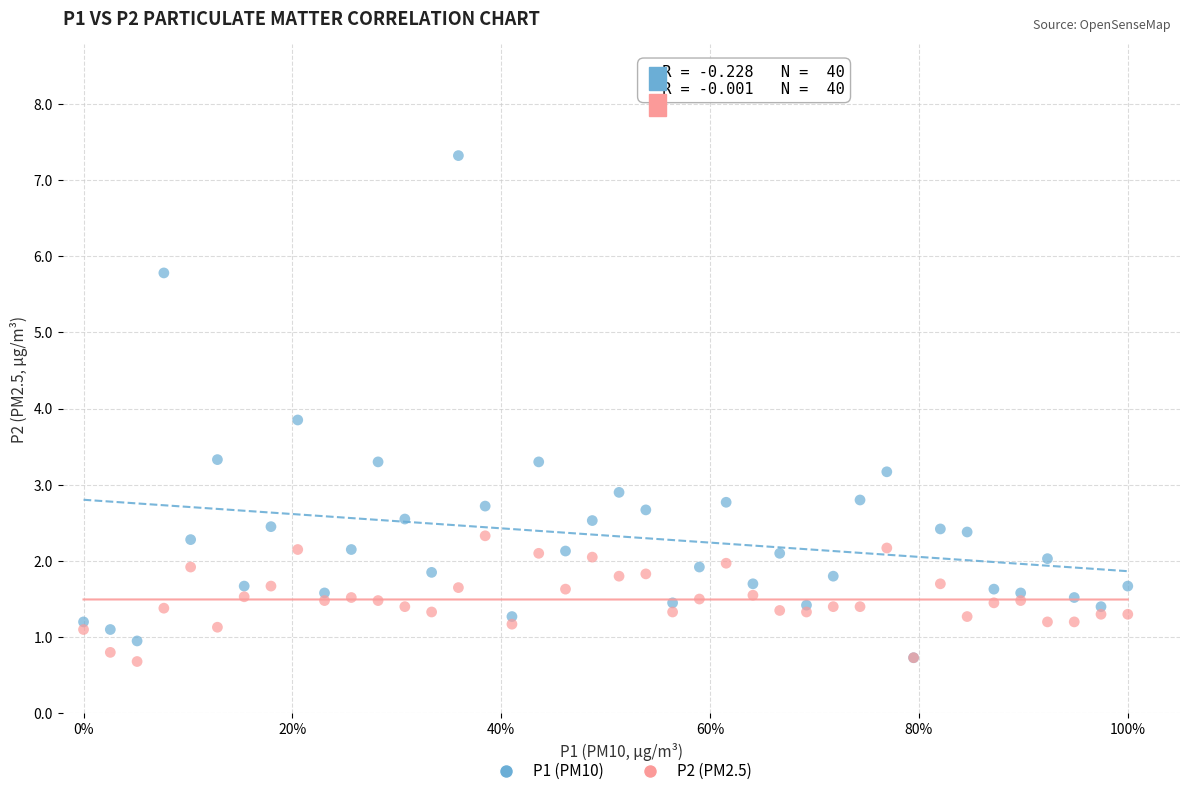

Across all series, what Y value is closest to 4?

3.9